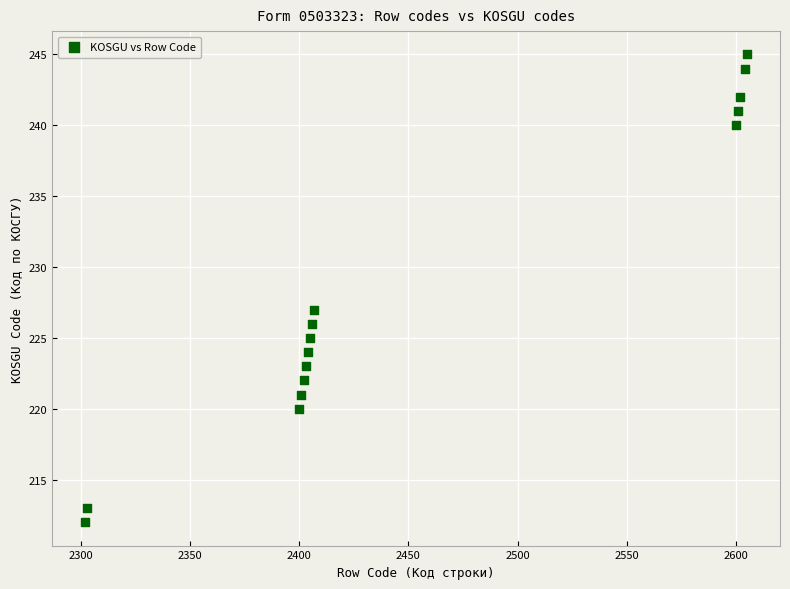

What is the range of X values (max minus min)?

303